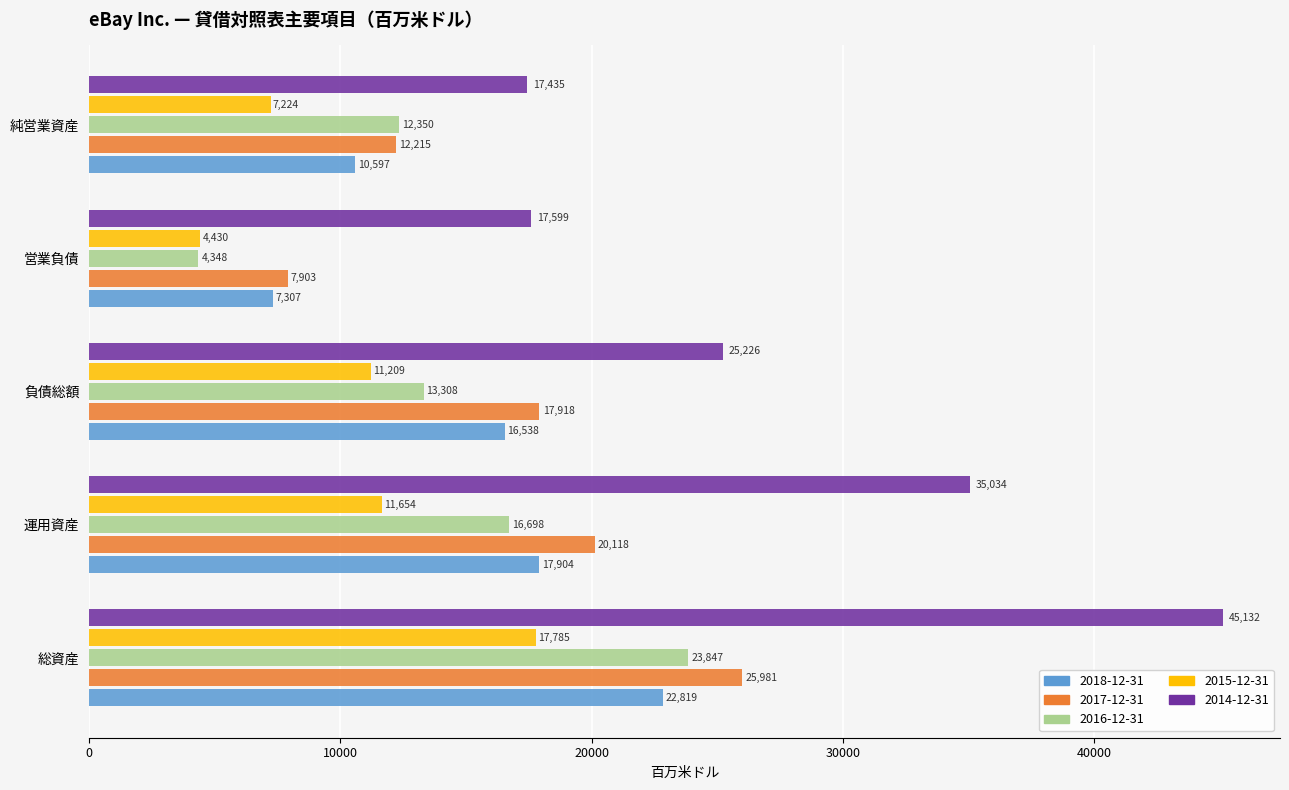

At how many categories does at least one series exceed 21637?

3